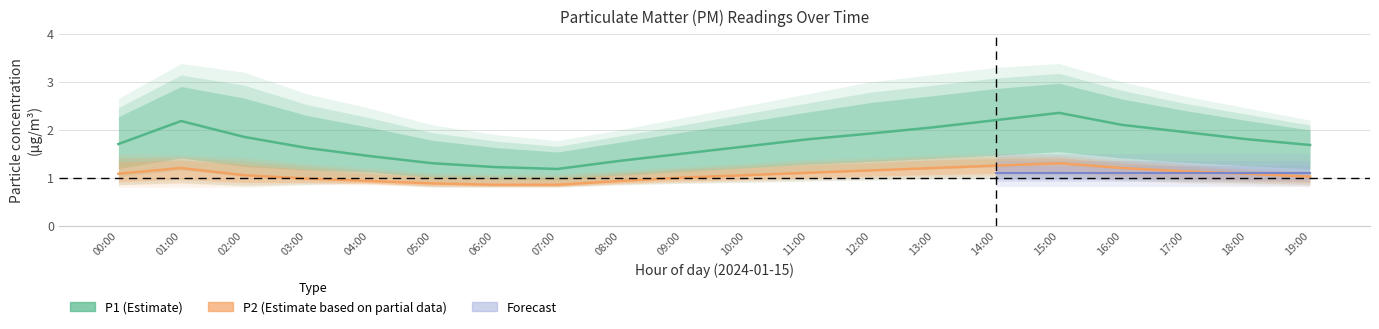

What is the label of the 16th point from the left?

15:00